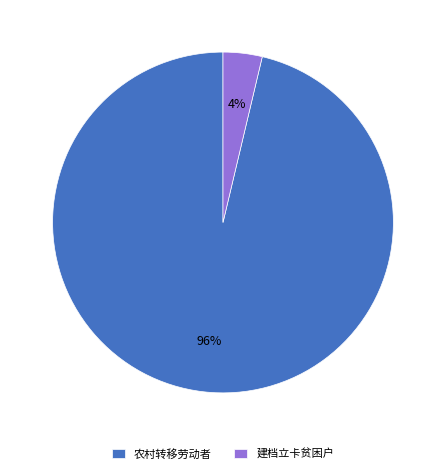

Is 建档立卡贫困户 the majority of the pie?

No